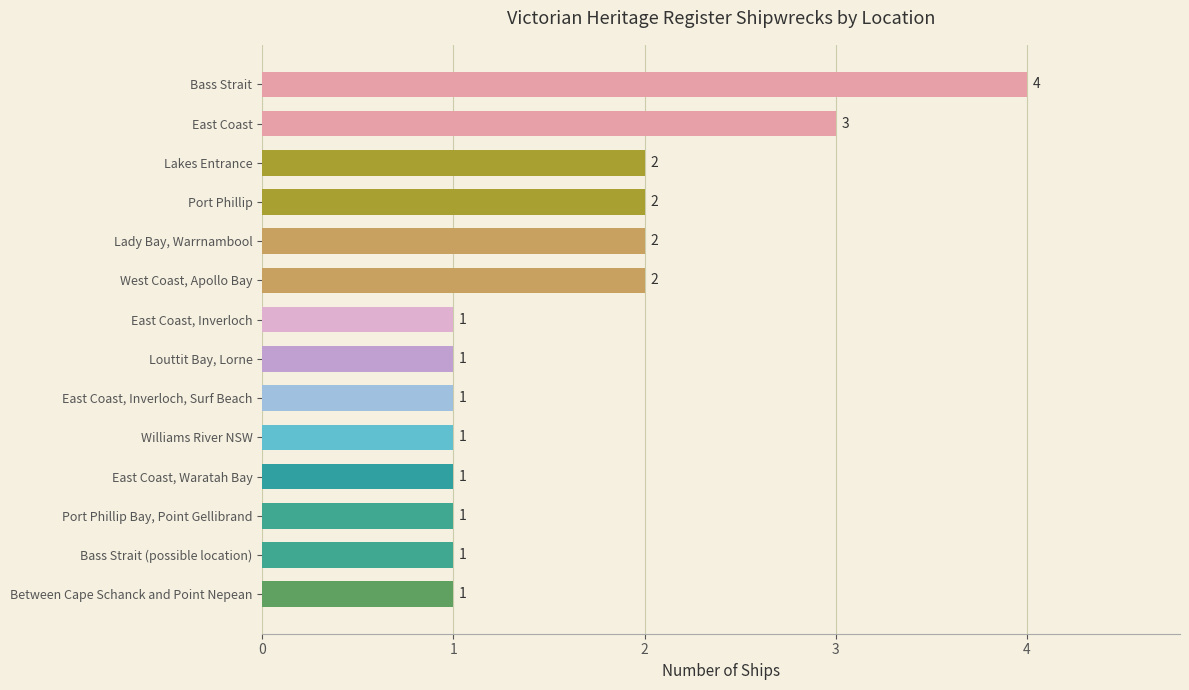

What is the minimum value shown in the chart?

1